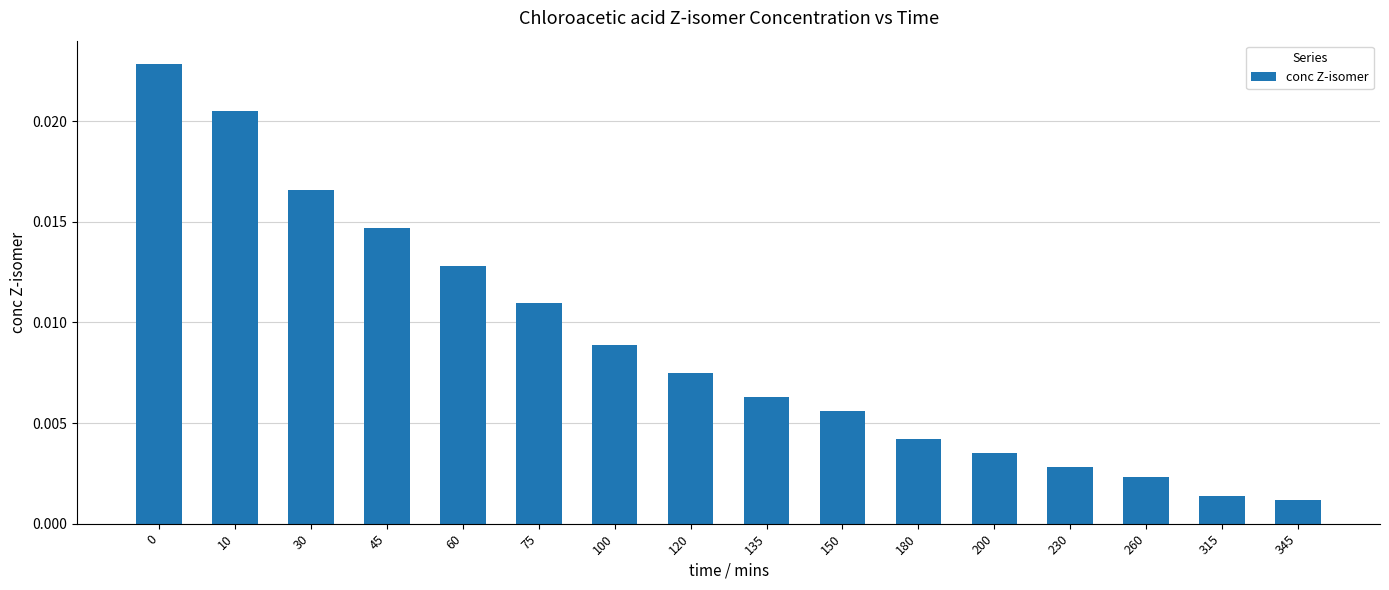

Between 135 and 120, which is larger?

120